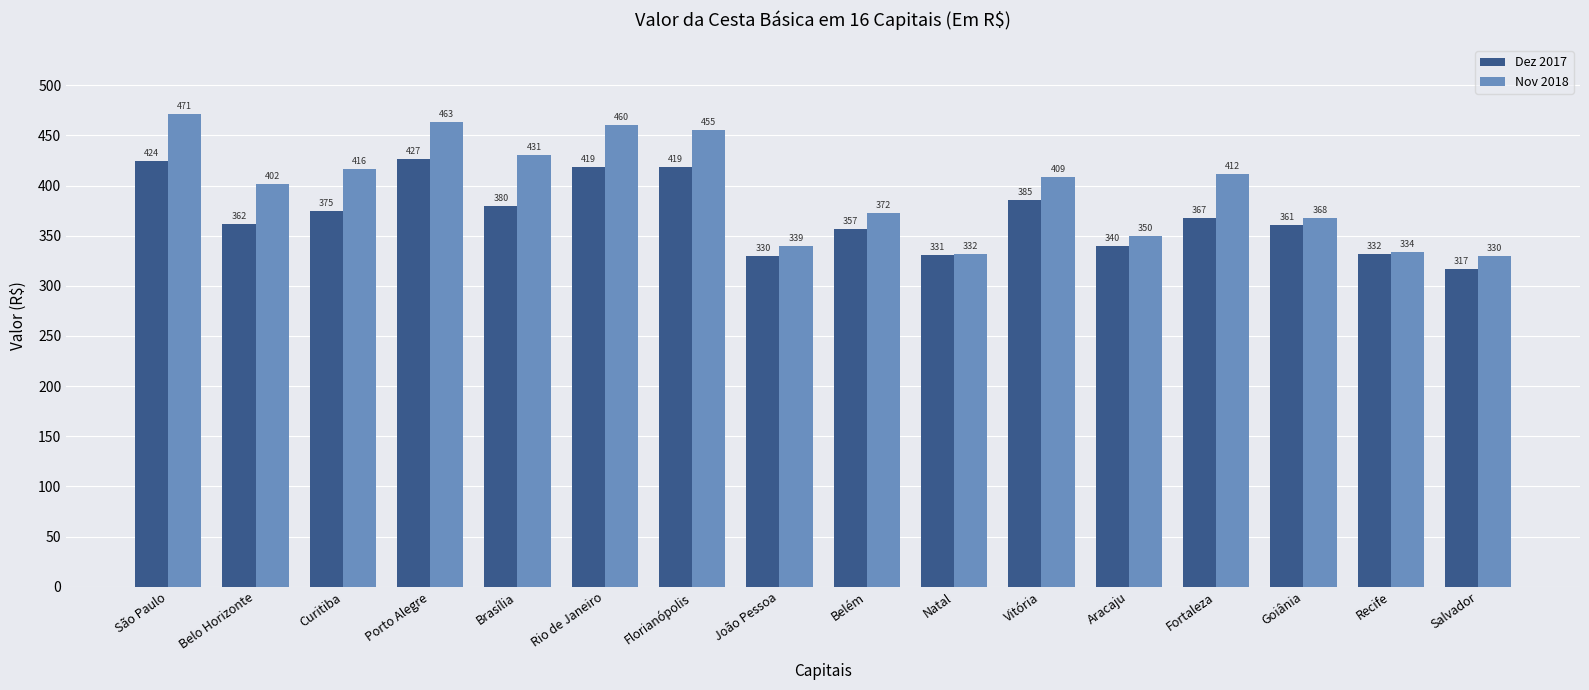

Rank the series by their maximum value, from highest to lowest.

Nov 2018, Dez 2017